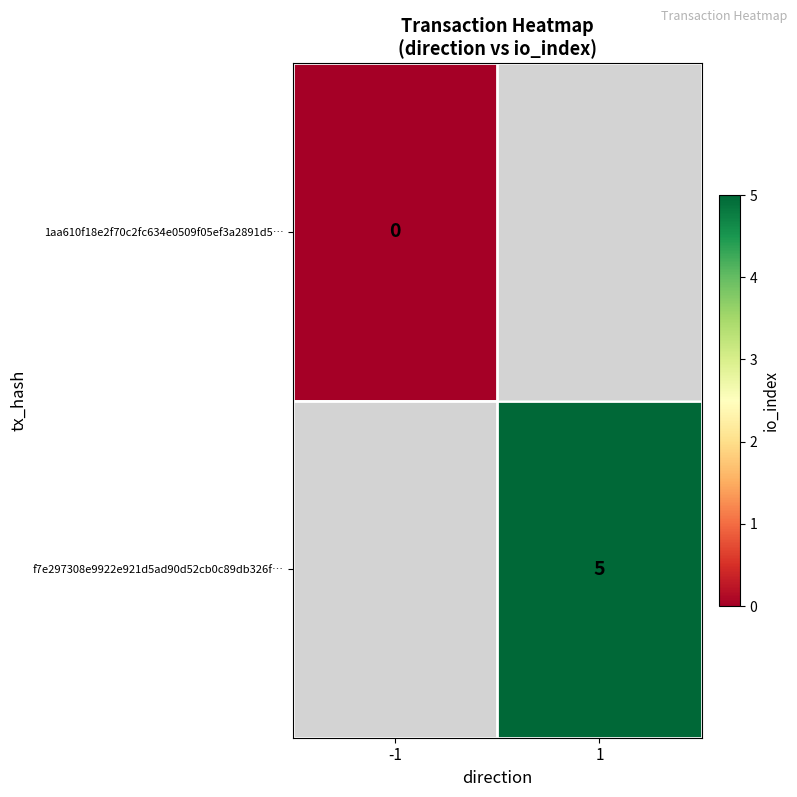

True or false: f7e297308e9922e921d5ad90d52cb0c89db326f… has a value of 5 at 1.

True